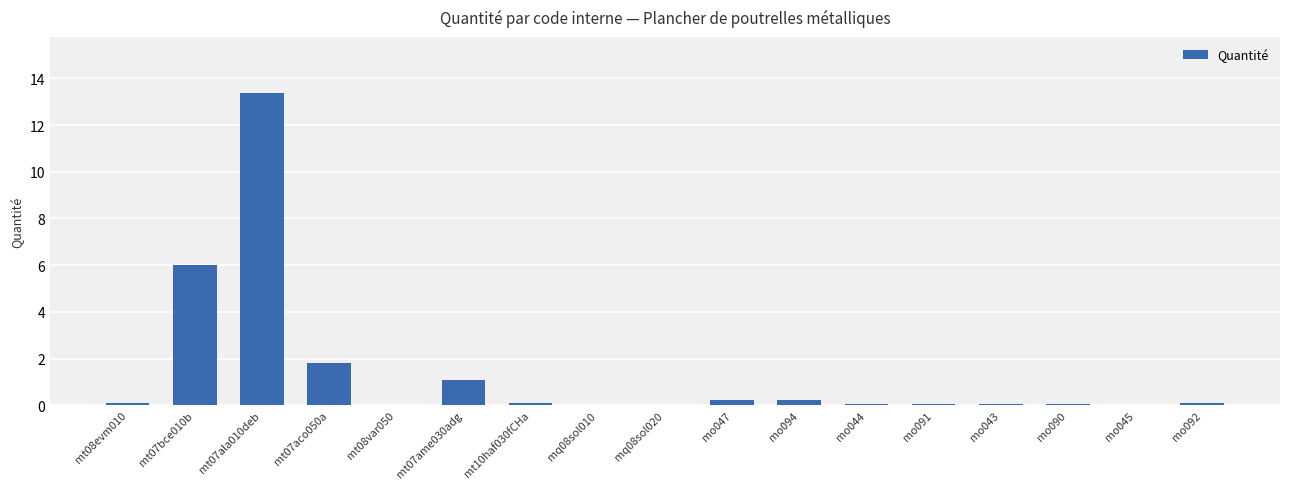

How many data points does each series have?

17